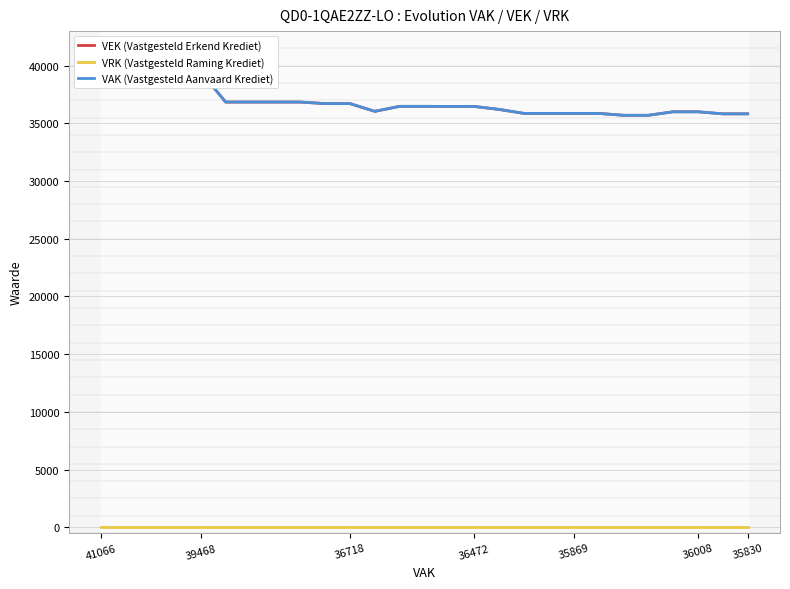

What is the minimum value for VAK (Vastgesteld Aanvaard Krediet)?

35704